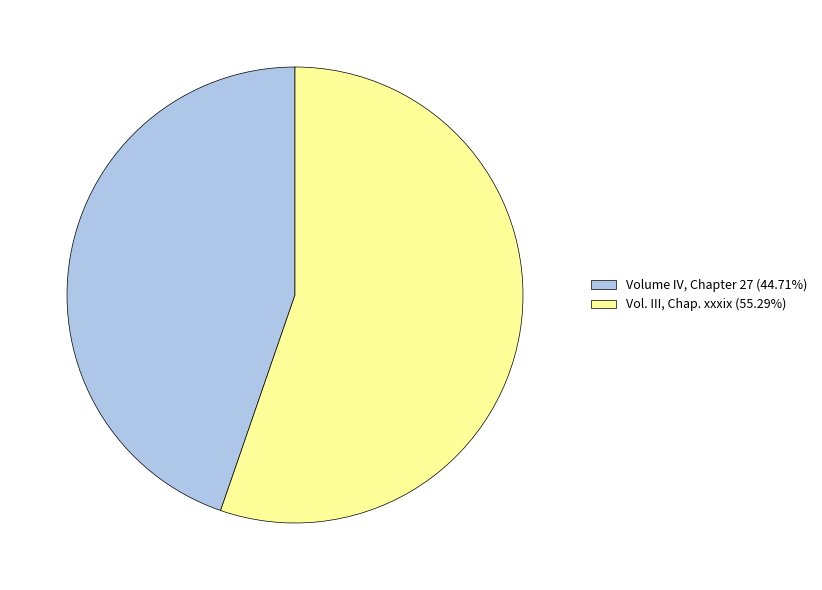

Is the sum of Vol. III, Chap. xxxix (55.29%) and Volume IV, Chapter 27 (44.71%) greater than half?

Yes